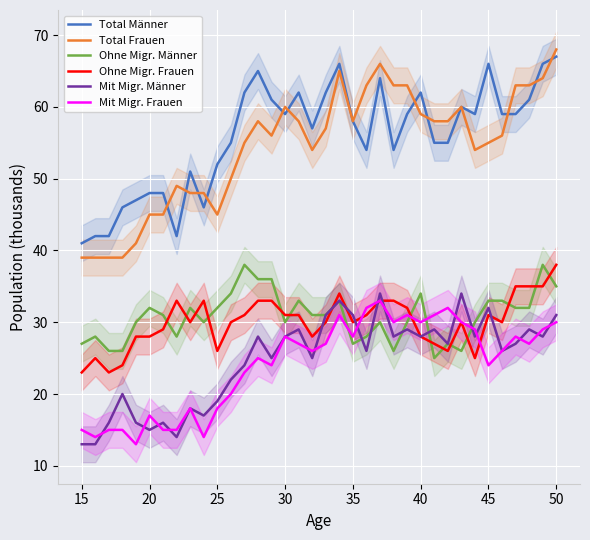

How many data points in Mit Migr. Männer are above 27?

17